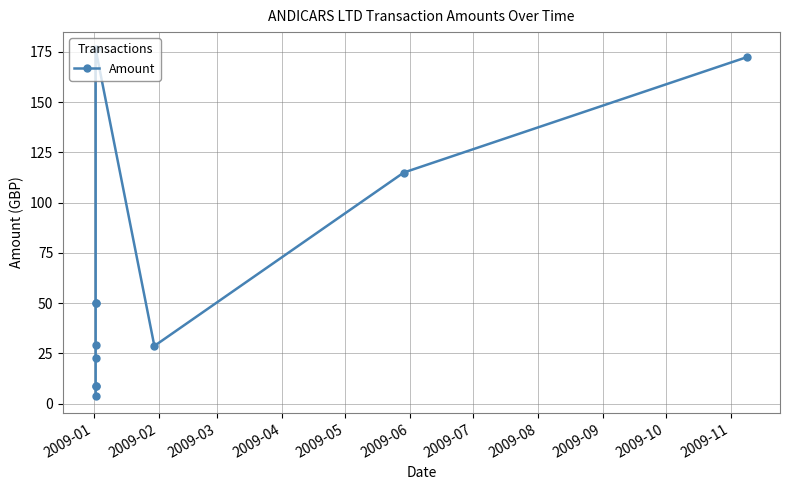

How many data points are less than 29?

5